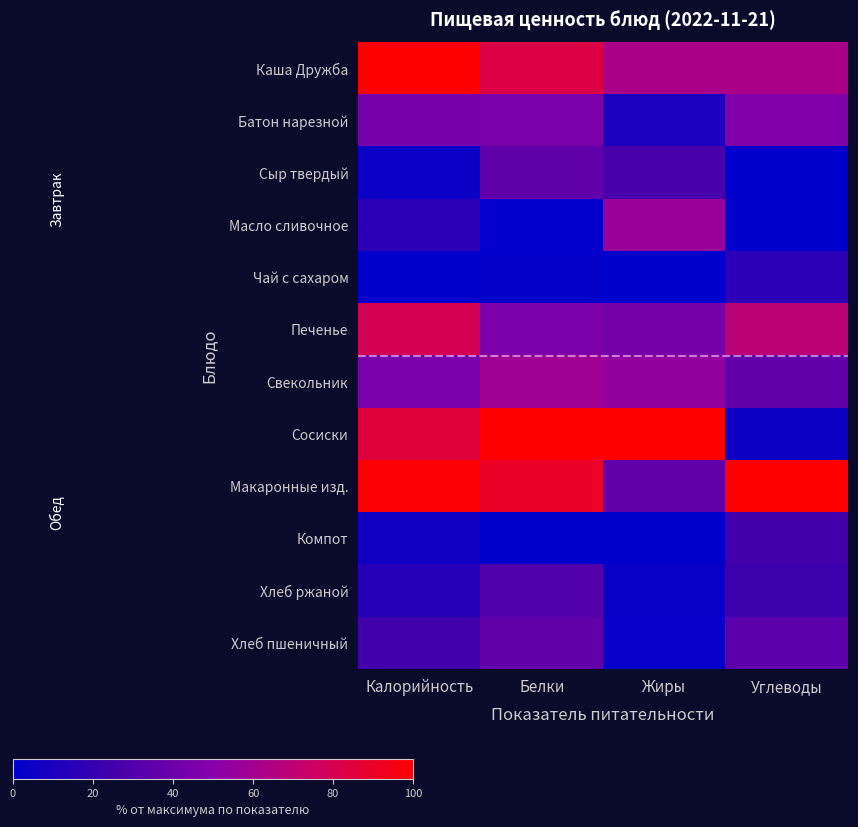

How many data points does each series have?

4